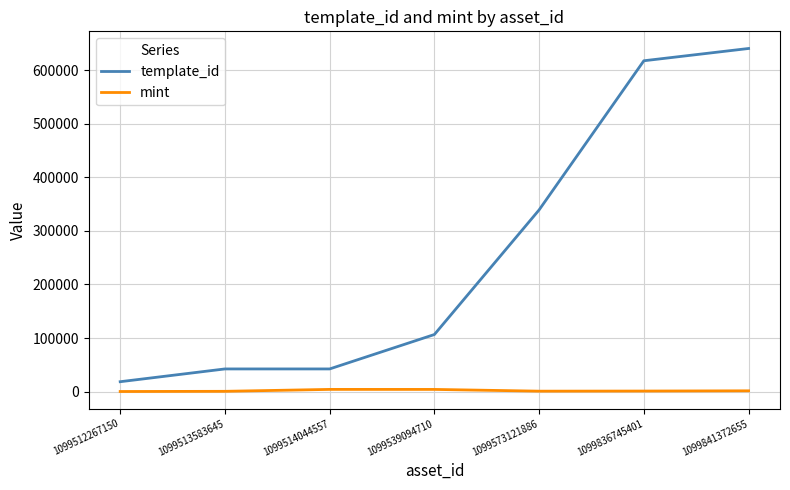

At which label is template_id closest to 329502?

1099573121886